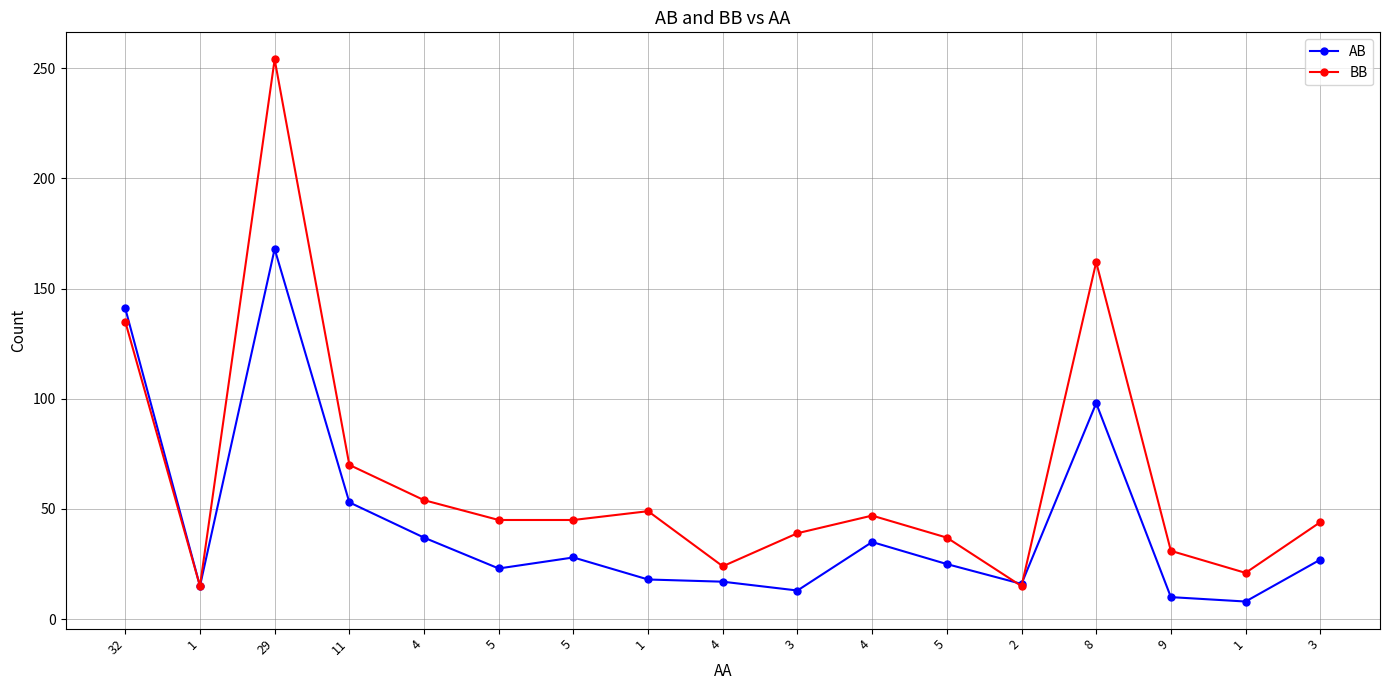

Which series ends up on top after the final intersection of AB and BB?

BB